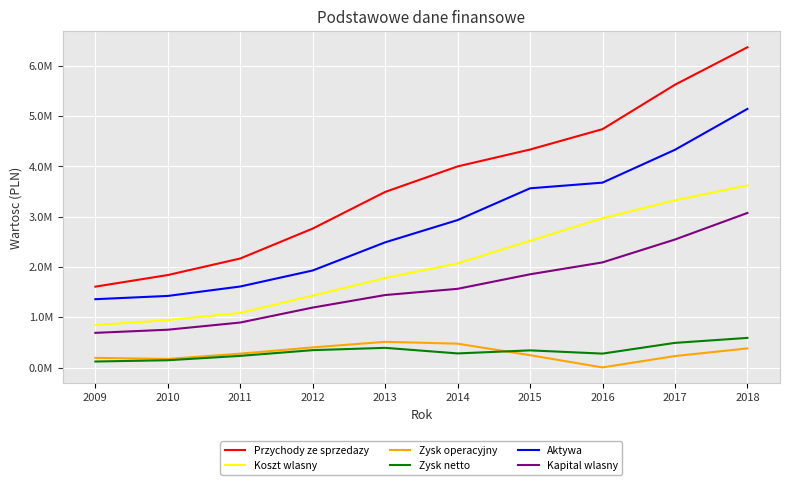

True or false: Koszt wlasny has a value of 2971505 at 2016.

True